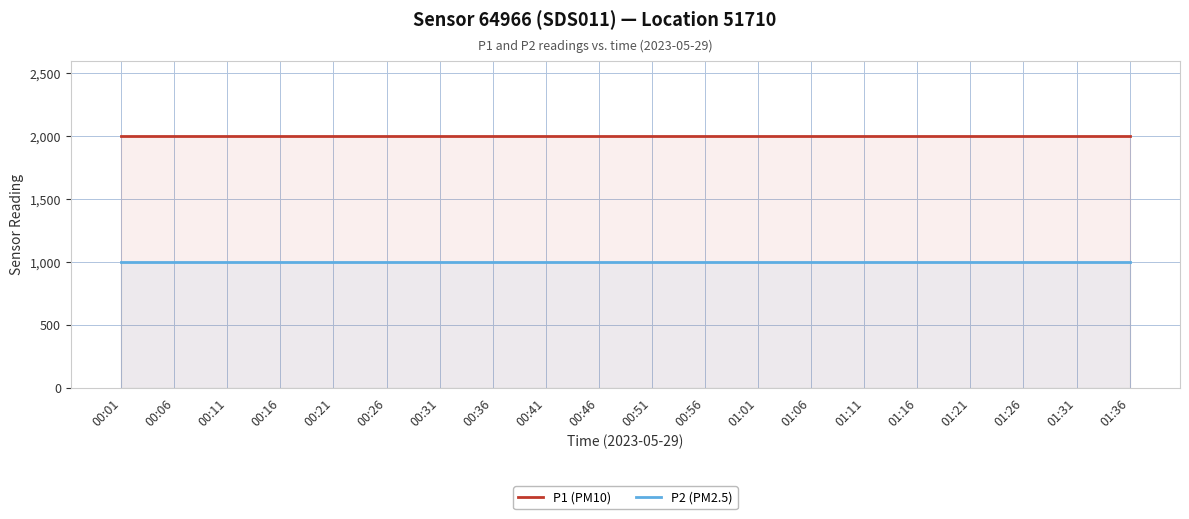

Reading right to left, transcribe all the data shown in this chart.

P1 (PM10): 01:36=1999.9	01:31=1999.9	01:26=1999.9	01:21=1999.9	01:16=1999.9	01:11=1999.9	01:06=1999.9	01:01=1999.9	00:56=1999.9	00:51=1999.9	00:46=1999.9	00:41=1999.9	00:36=1999.9	00:31=1999.9	00:26=1999.9	00:21=1999.9	00:16=1999.9	00:11=1999.9	00:06=1999.9	00:01=1999.9
P2 (PM2.5): 01:36=999.9	01:31=999.9	01:26=999.9	01:21=999.9	01:16=999.9	01:11=999.9	01:06=999.9	01:01=999.9	00:56=999.9	00:51=999.9	00:46=999.9	00:41=999.9	00:36=999.9	00:31=999.9	00:26=999.9	00:21=999.9	00:16=999.9	00:11=999.9	00:06=999.9	00:01=999.9